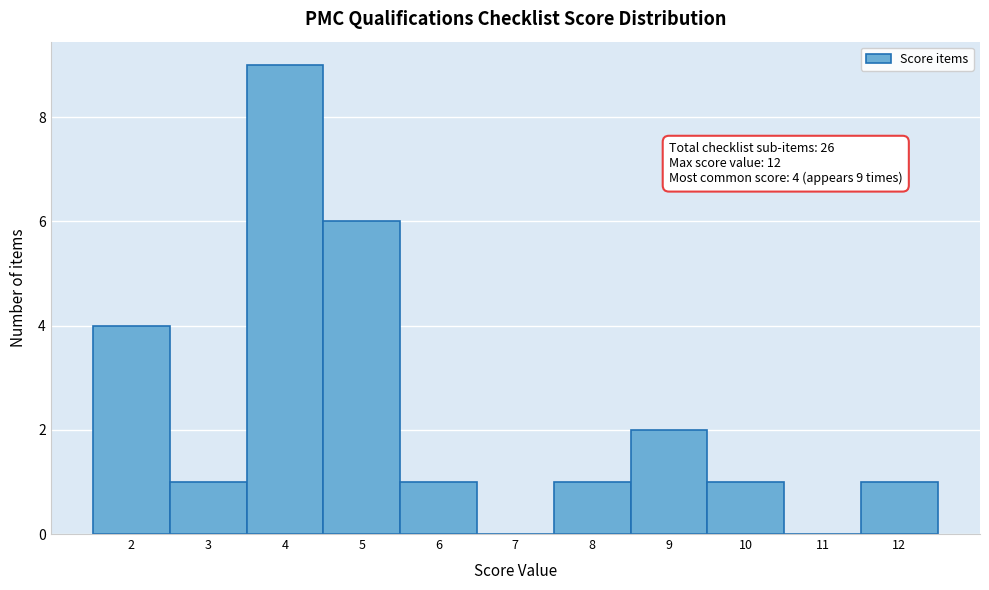

Which range on the x-axis has the tallest bar?

3.5 to 4.5